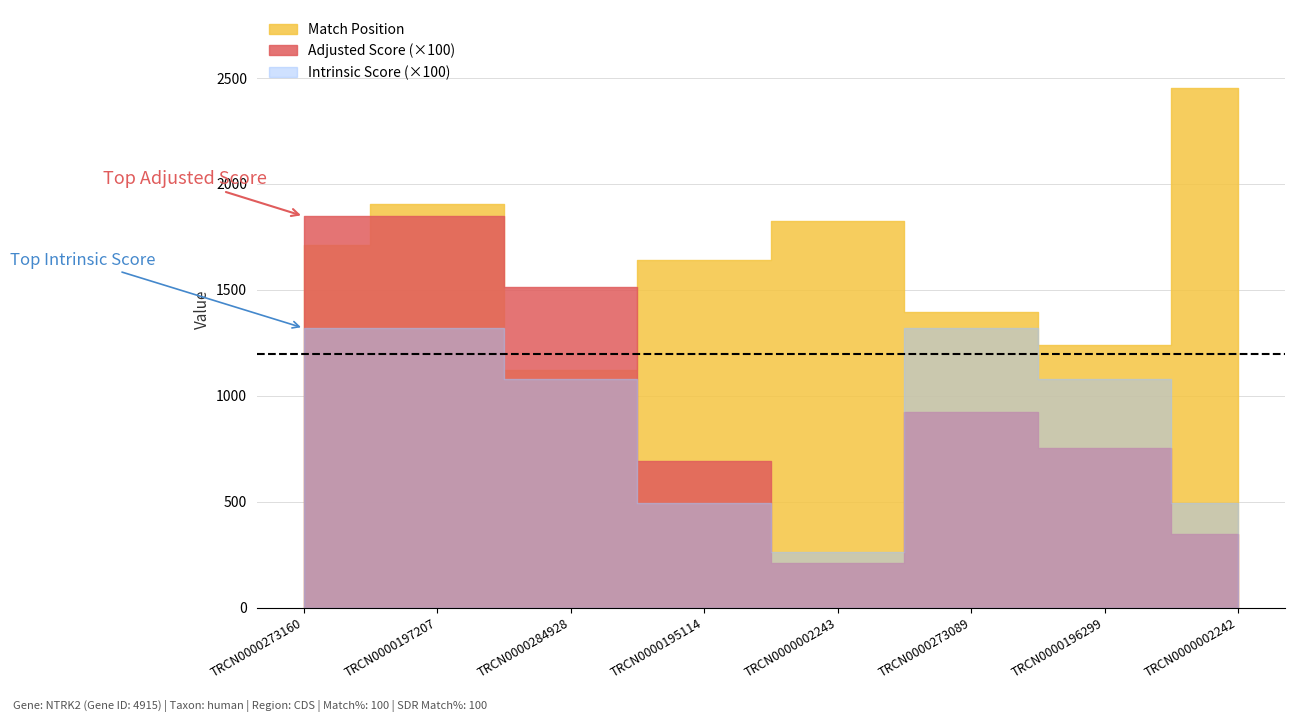

Where does the Adjusted Score series first go above 9?

TRCN0000273160